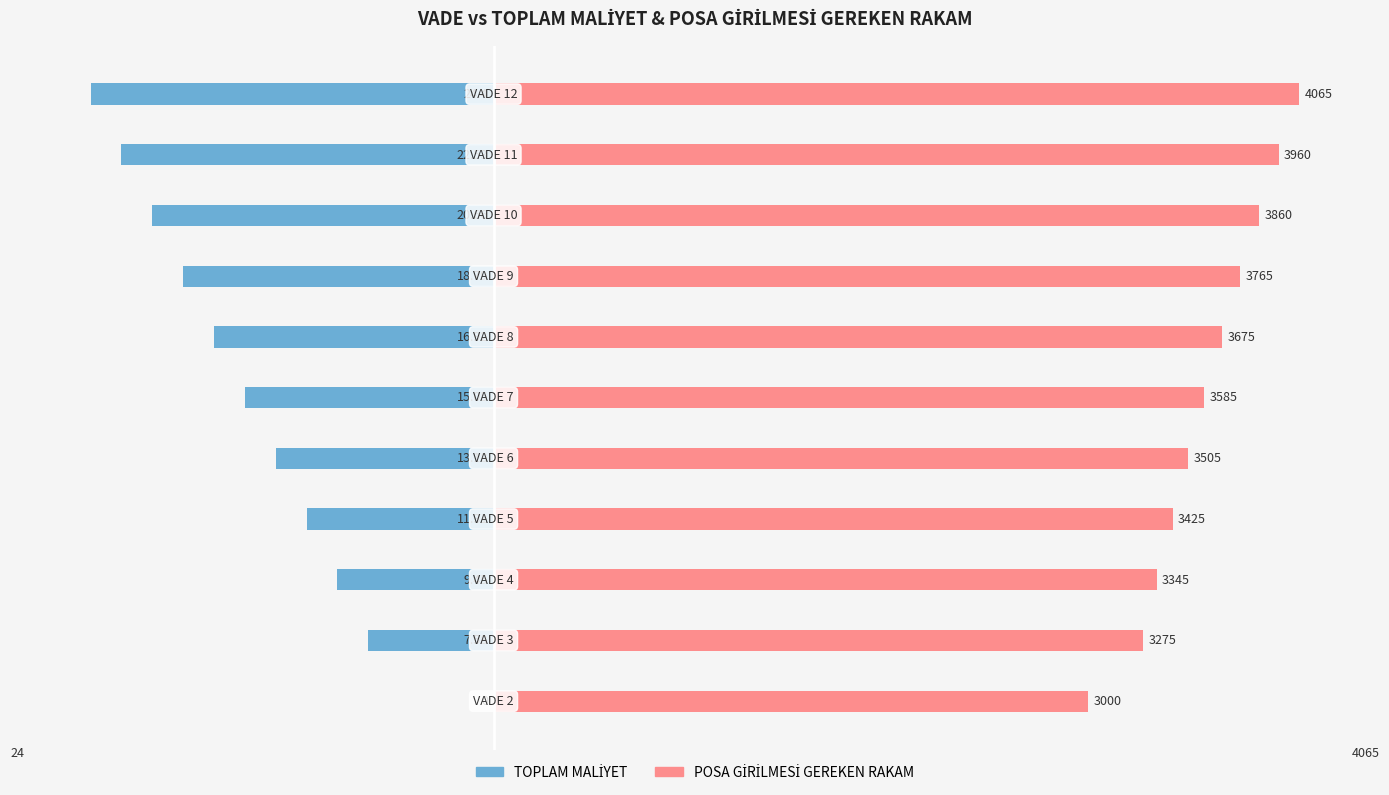

At how many categories does at least one series exceed -33?

11